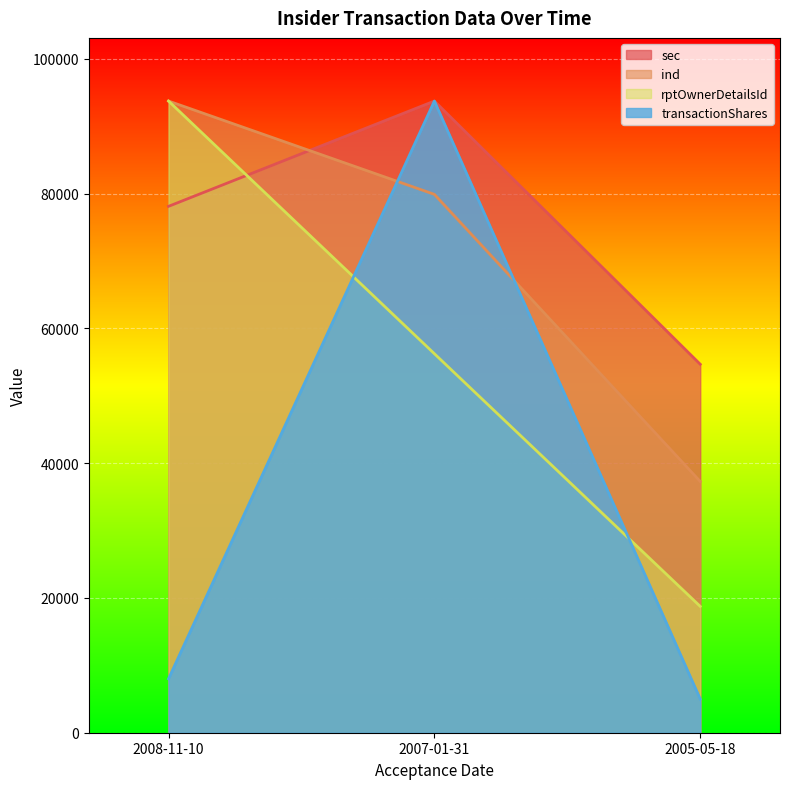

Reading left to right, what are all the values shown in this chart?

sec: 78125.0	93750.0	54687.5
ind: 93750.0	79900.6	37286.9
rptOwnerDetailsId: 93750.0	56250.0	18750.0
transactionShares: 8000.0	93750.0	5000.0